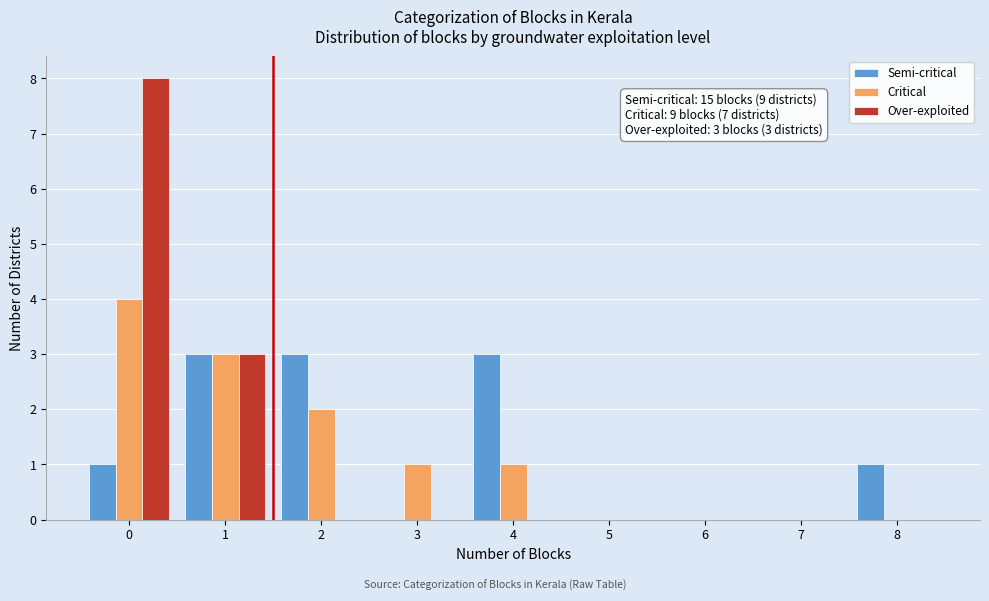

Reading left to right, list all the values displayed in this chart.

Semi-critical: 0=1	1=3	2=3	3=0	4=3	5=0	6=0	7=0	8=1
Critical: 0=4	1=3	2=2	3=1	4=1	5=0	6=0	7=0	8=0
Over-exploited: 0=8	1=3	2=0	3=0	4=0	5=0	6=0	7=0	8=0